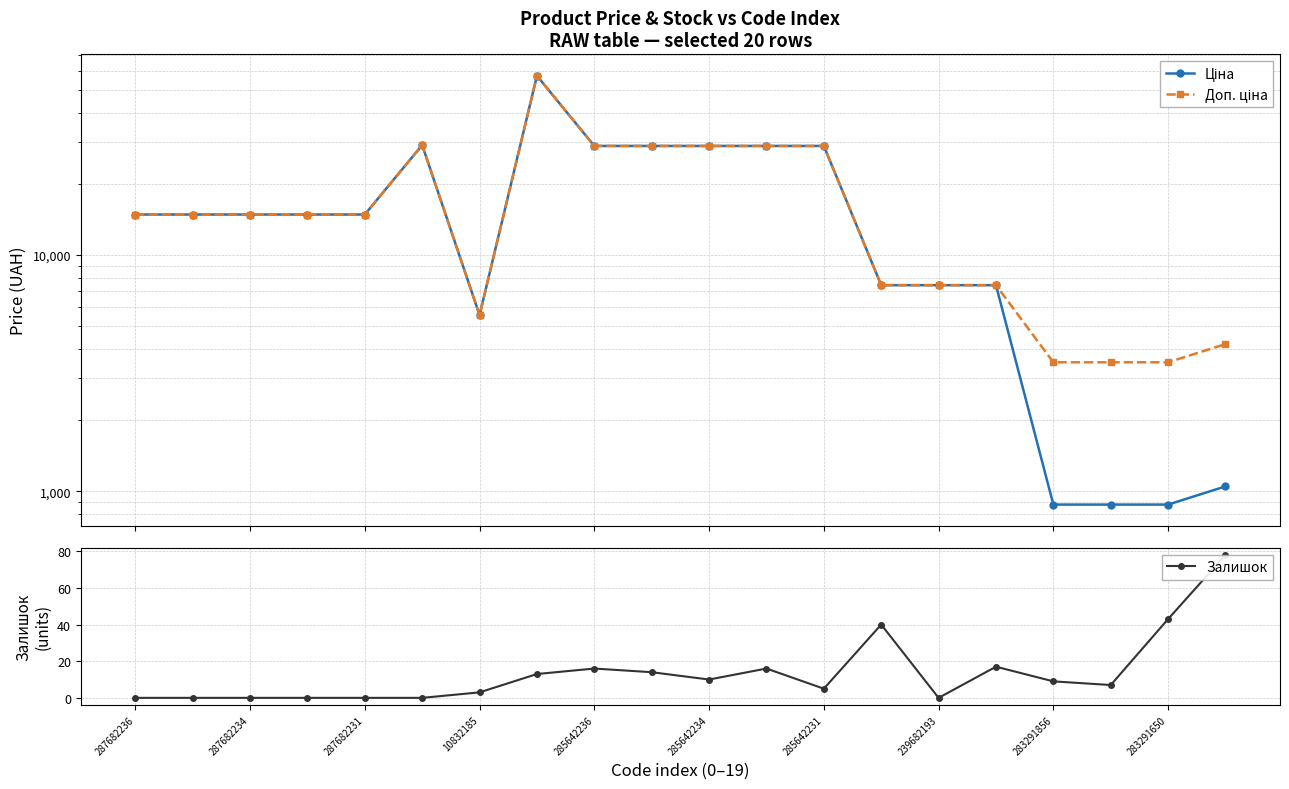

What is the greatest value displayed?

57258.0